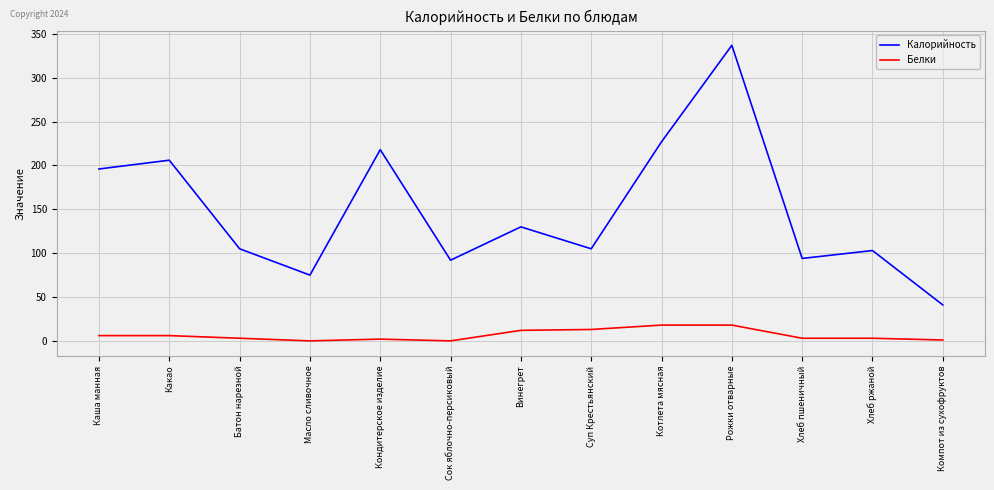

Count the number of categories in the chart.

13